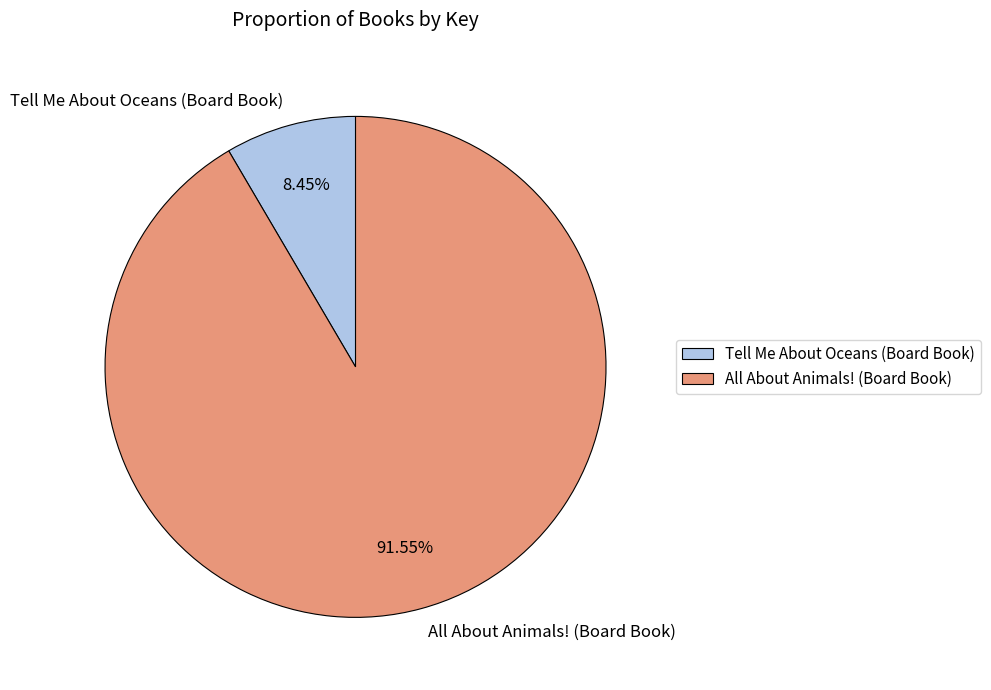

What percentage is the Tell Me About Oceans (Board Book) slice, to the nearest percent?

8%